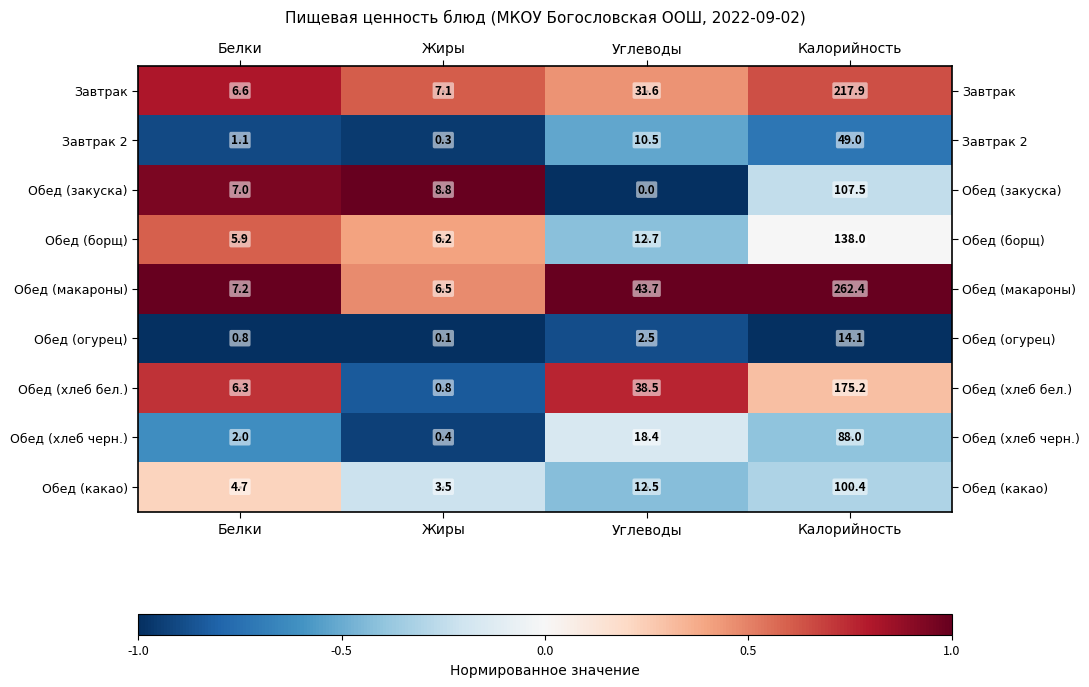

True or false: Обед (огурец) has a value of 0.1 at Жиры.

True